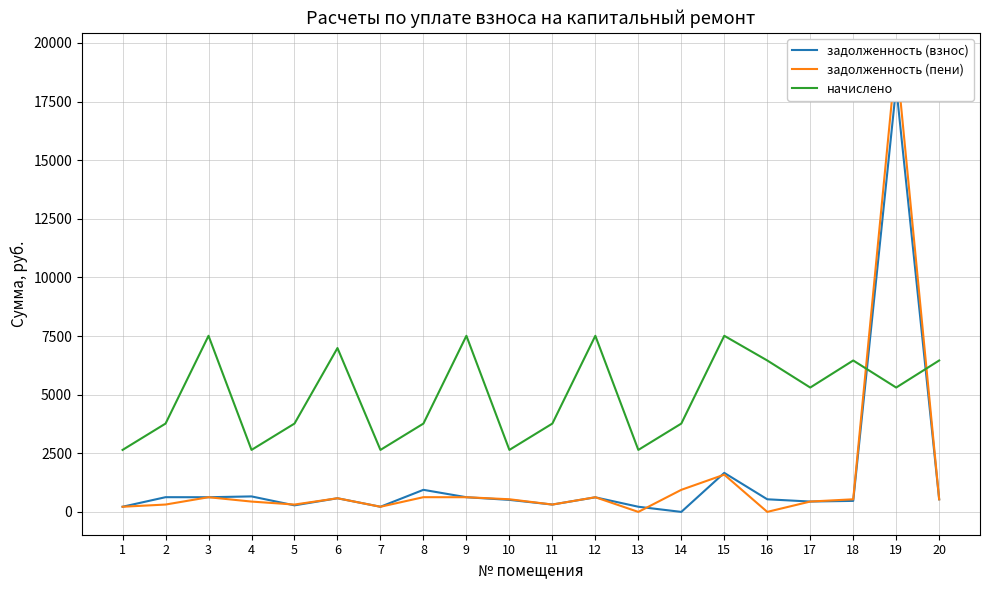

What is the difference between the maximum and second lowest values in the задолженность (пени) series?

19458.2